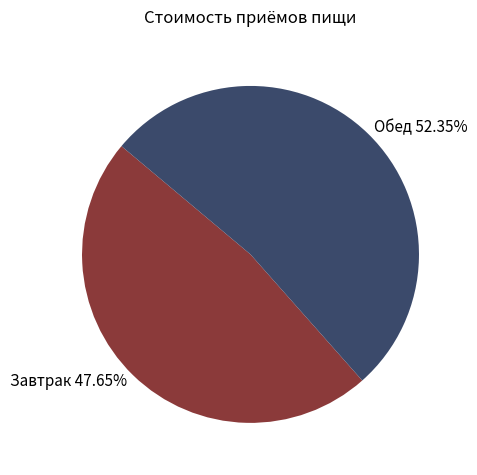

What is the ratio of the value at Завтрак to the value at Обед?

0.9